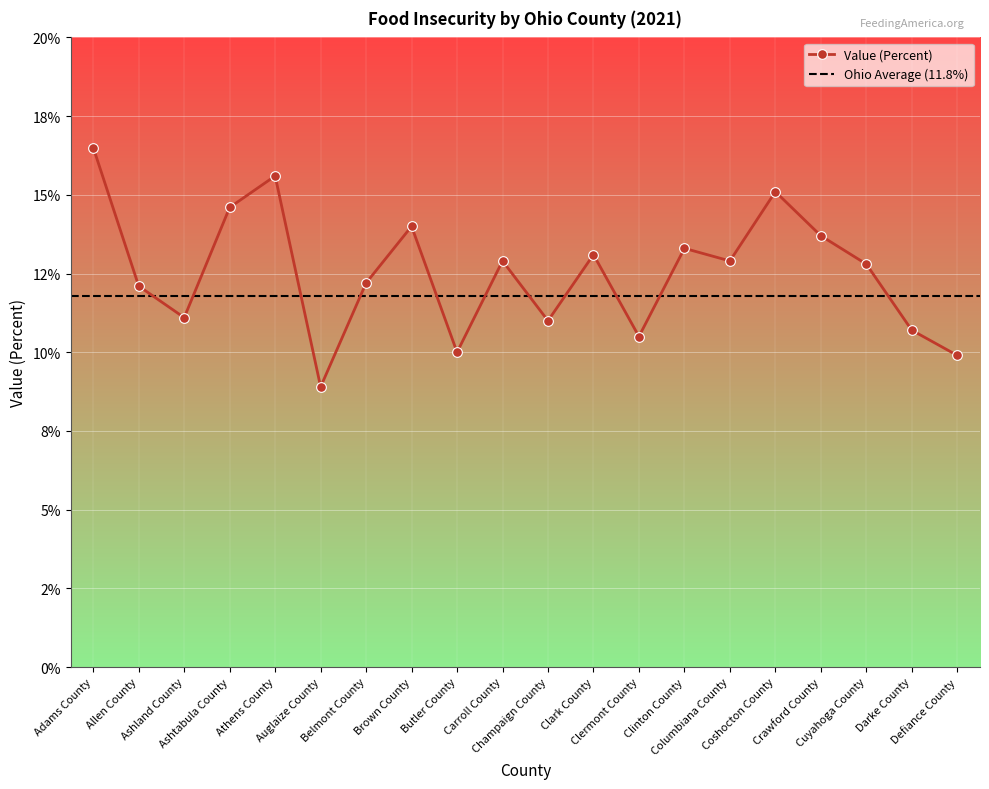

What is the value of the 6th point from the left?

8.9